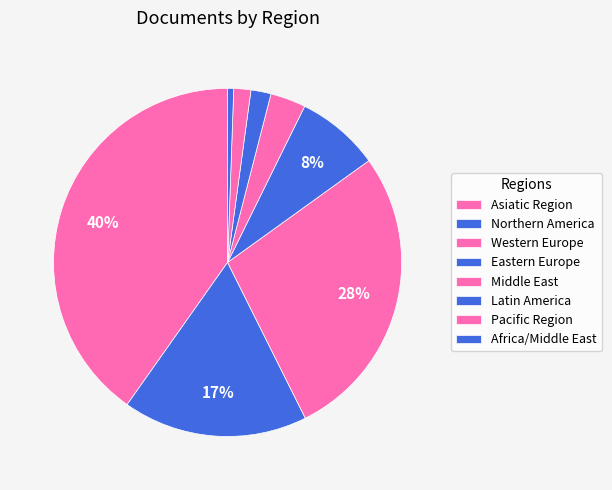

How many slices are in this pie chart?

8